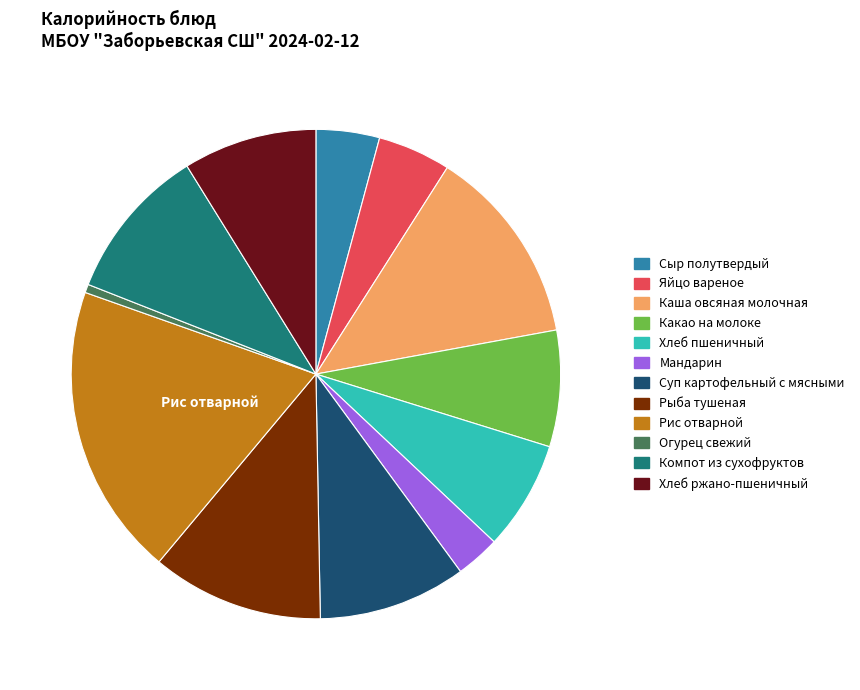

What is the ratio of the value at Какао на молоке to the value at Хлеб ржано-пшеничный?

0.9